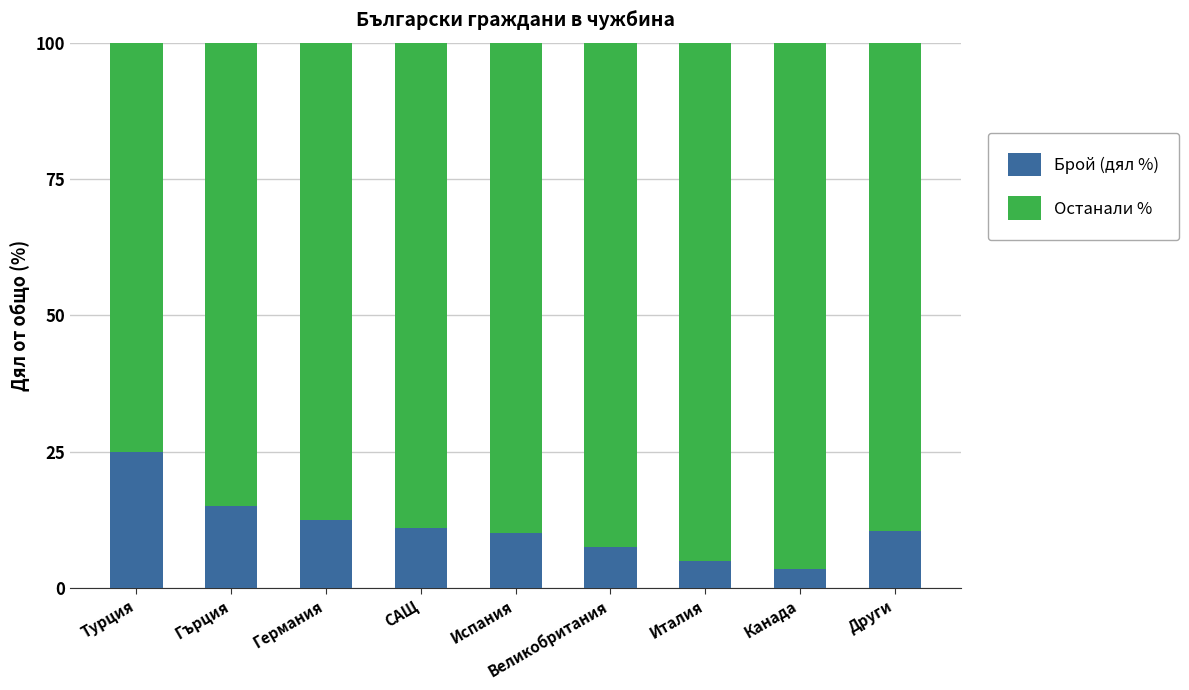

Which category has the highest value in the Брой (дял %) series?

Турция